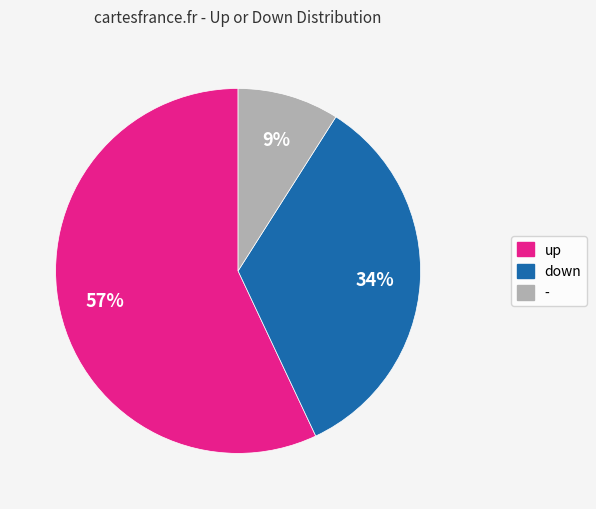

Approximately how many times larger is the value at - compared to down?

0.3